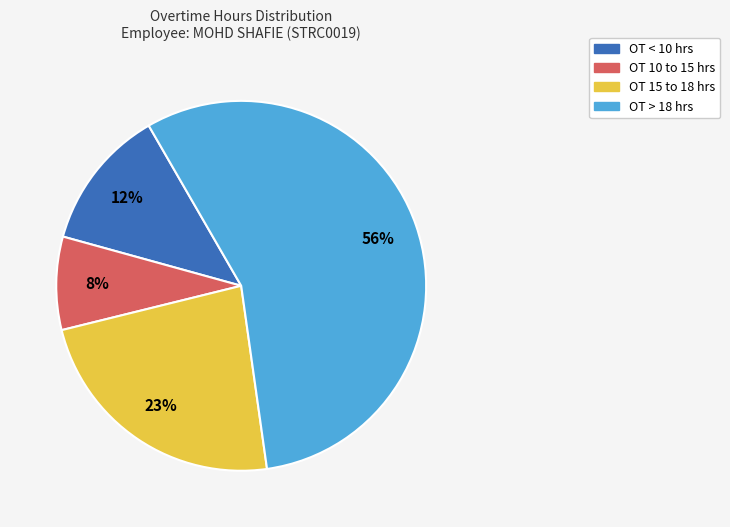

Which category has the smallest portion of the pie?

OT 10 to 15 hrs